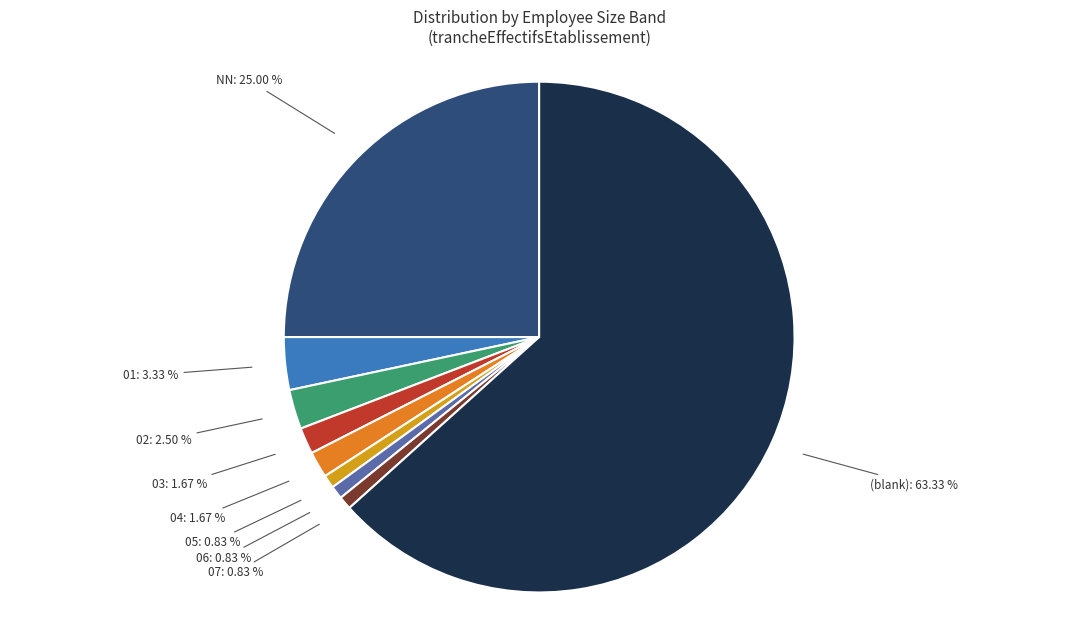

Is there a majority slice in this chart?

Yes